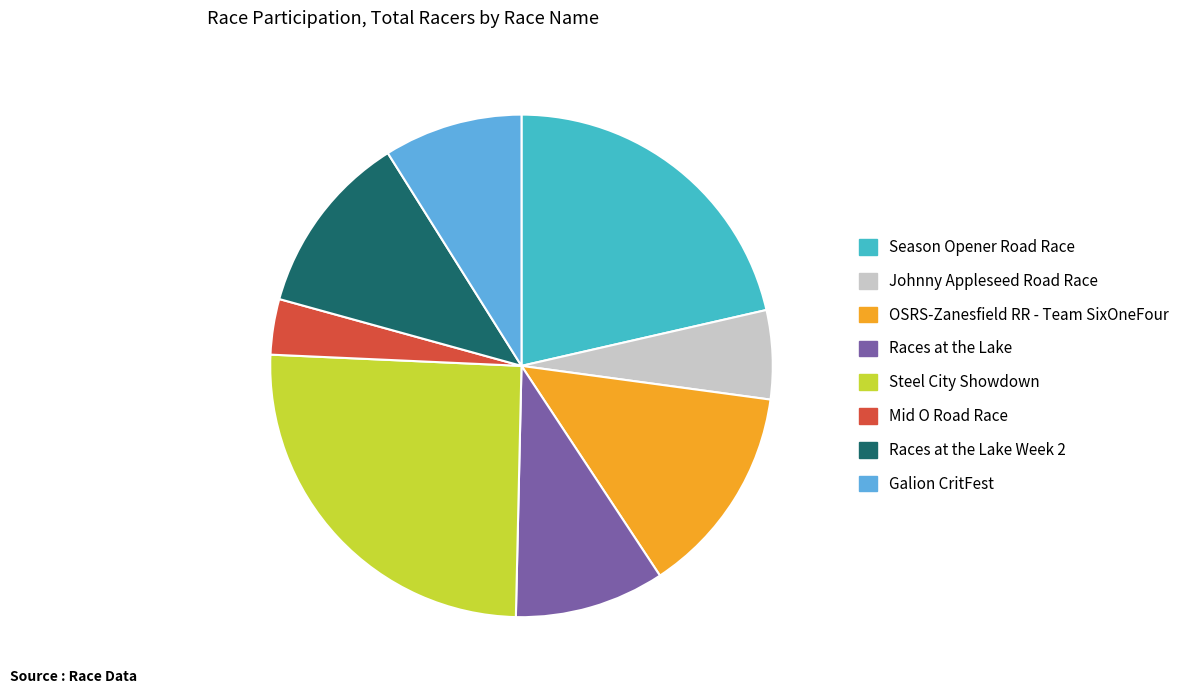

Approximately how many times larger is the value at Mid O Road Race compared to Steel City Showdown?

0.1